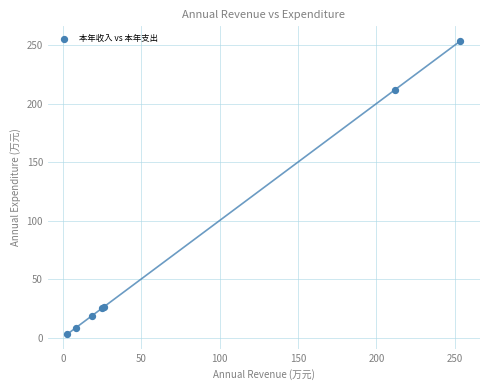

What Y value in the scatter plot is closest to 128?

211.9